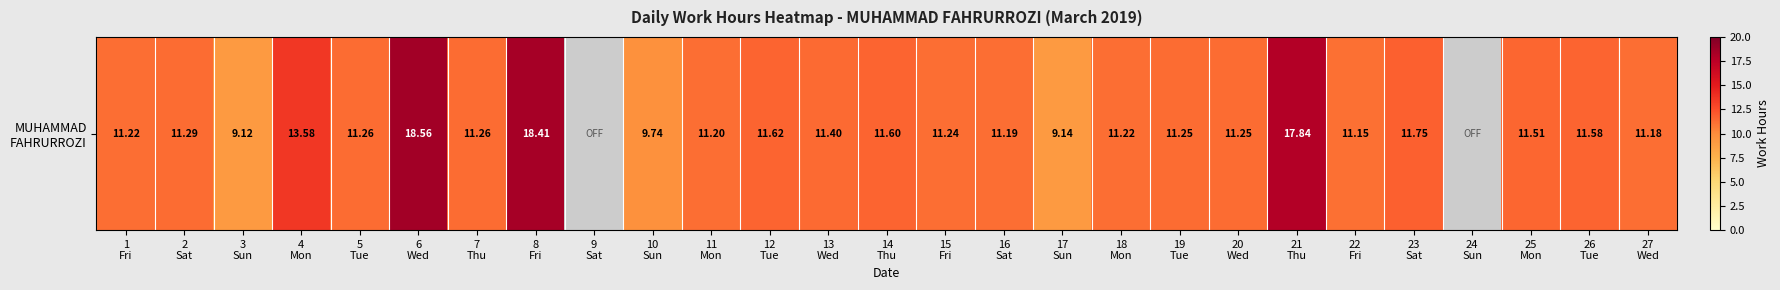

At which label is the value closest to 9?

3
Sun